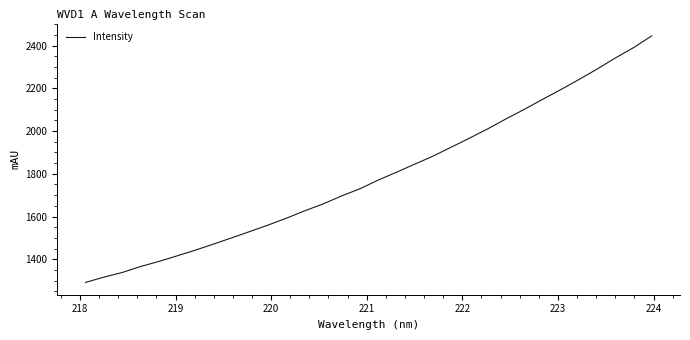

What is the difference between the maximum and minimum values?

1153.9